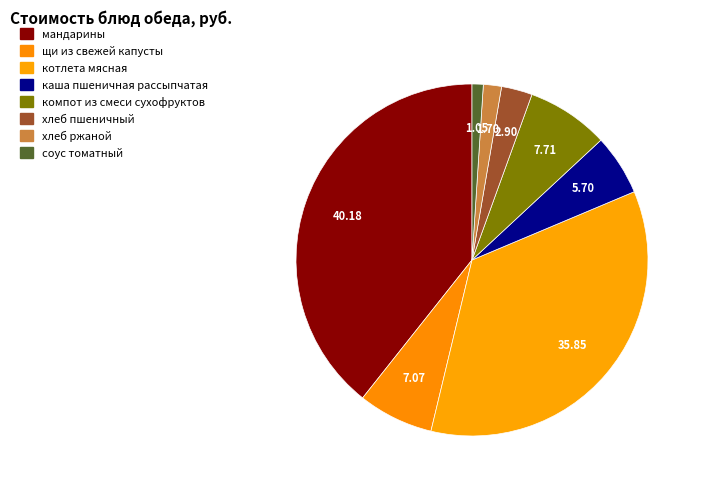

Is there a majority slice in this chart?

No